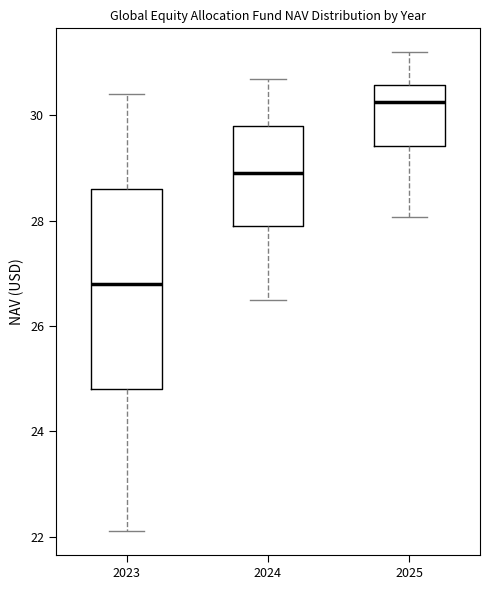

Where does the upper whisker of the box at x = 2024 end on the y-axis? The values are not printed on the chart, so give them approximately, as read against the axis.

30.8